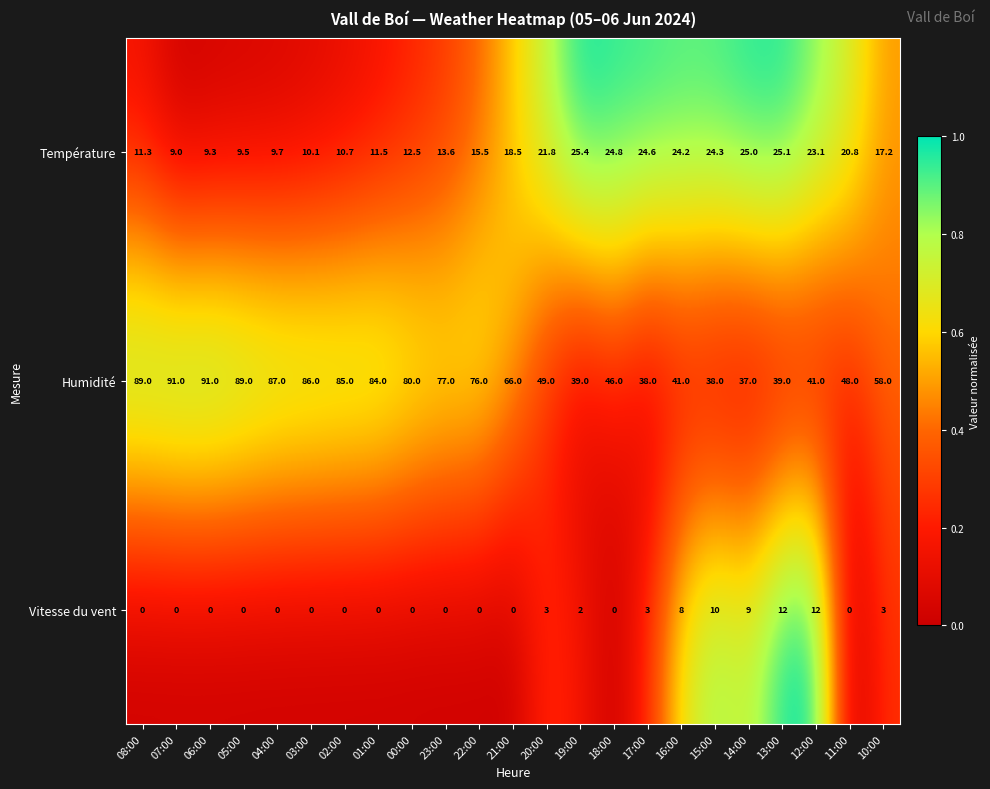

Which series has the largest range (max minus min)?

Humidité